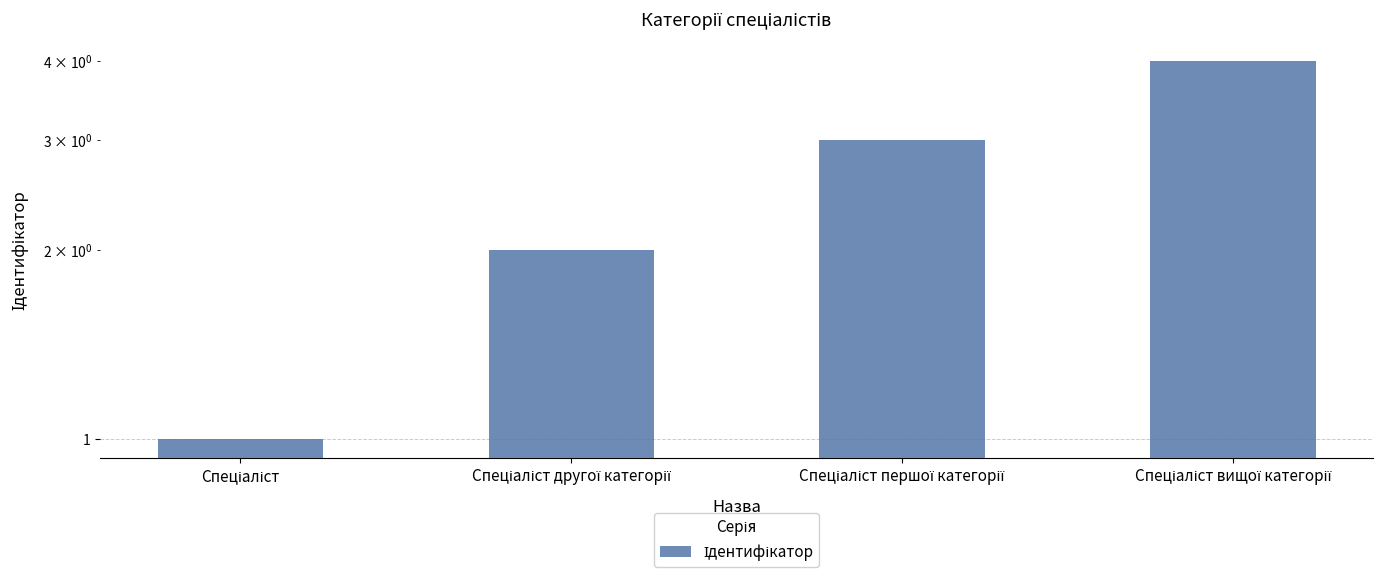

What is the difference between the second highest and second lowest values?

1